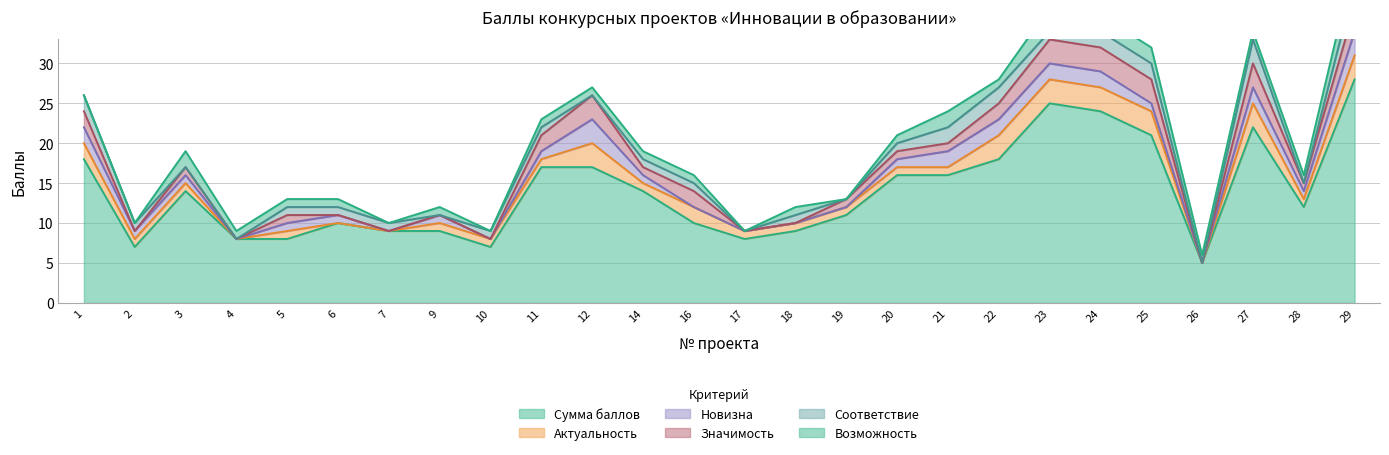

The value of Значимость at 2 is 2. True or false?

False